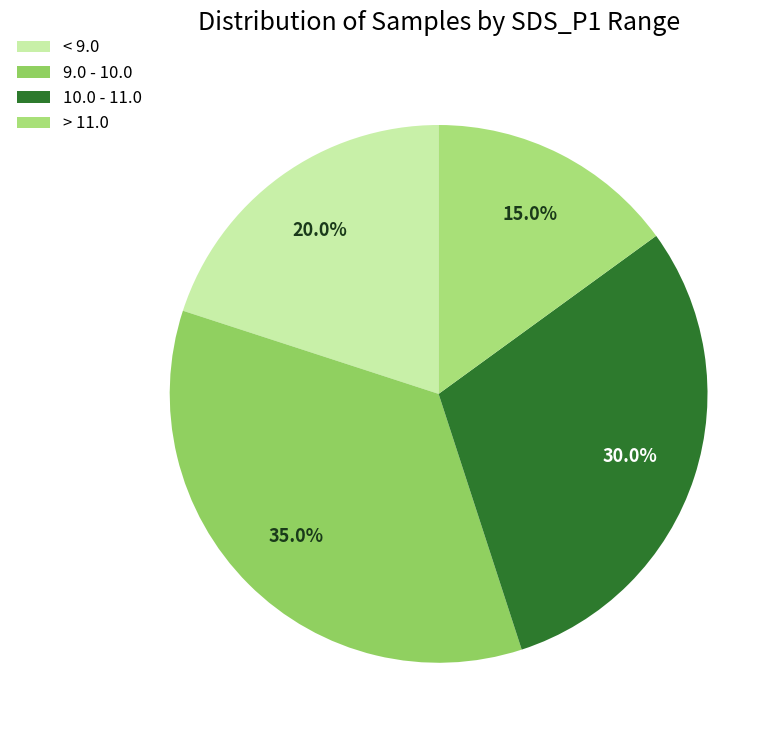

What is the largest slice in the pie chart?

9.0 - 10.0